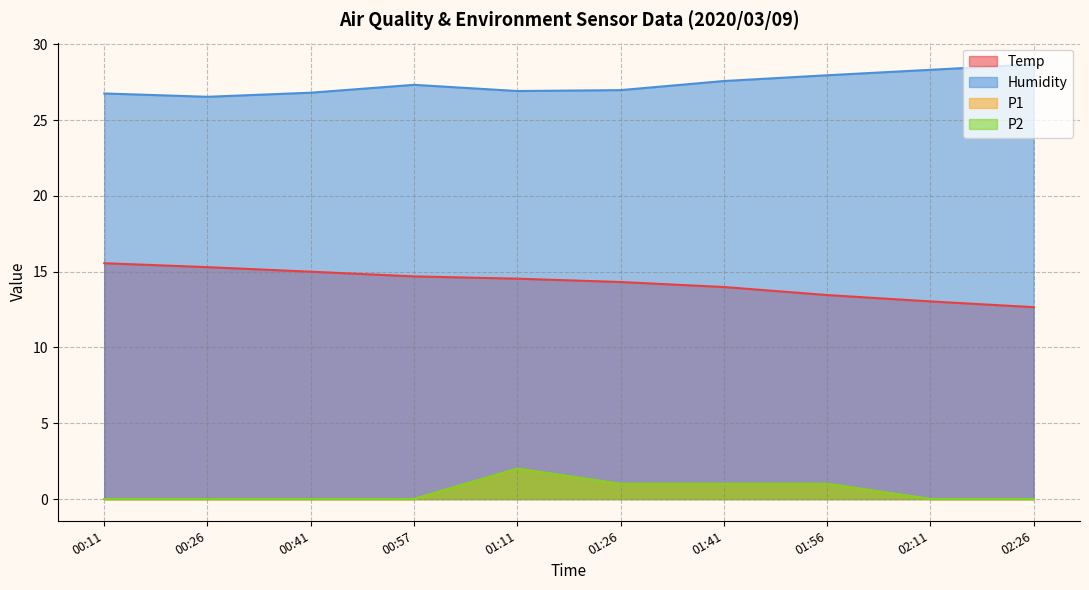

Rank the series by their maximum value, from lowest to highest.

P1, P2, Temp, Humidity